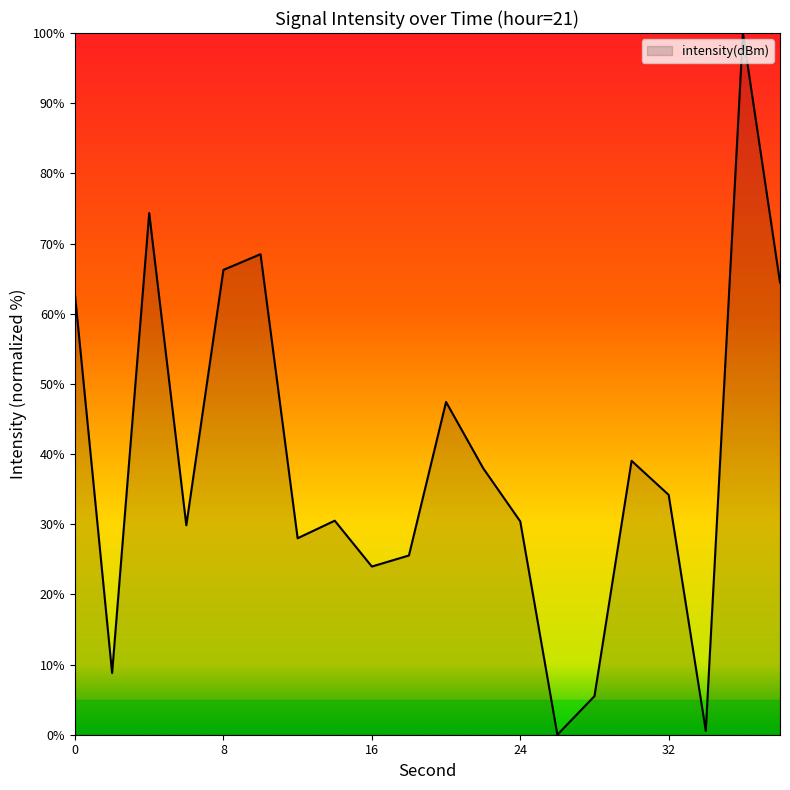

What is the greatest value displayed?

100.0